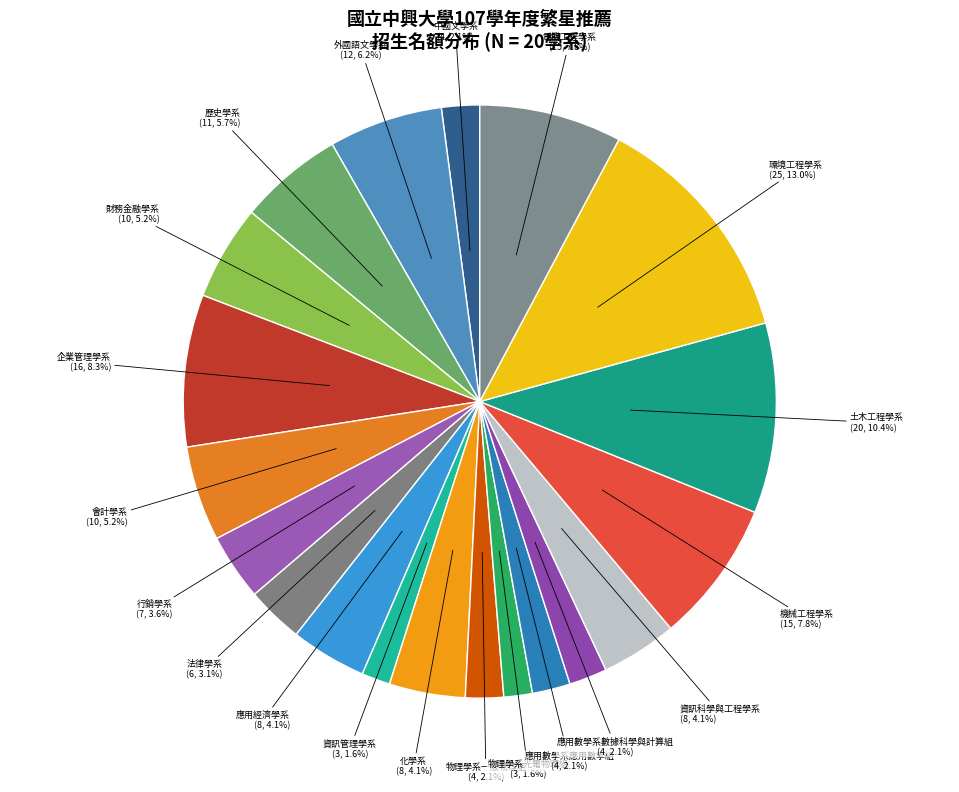

Approximately how many times larger is the value at 化學系 compared to 資訊科學與工程學系?

1.0